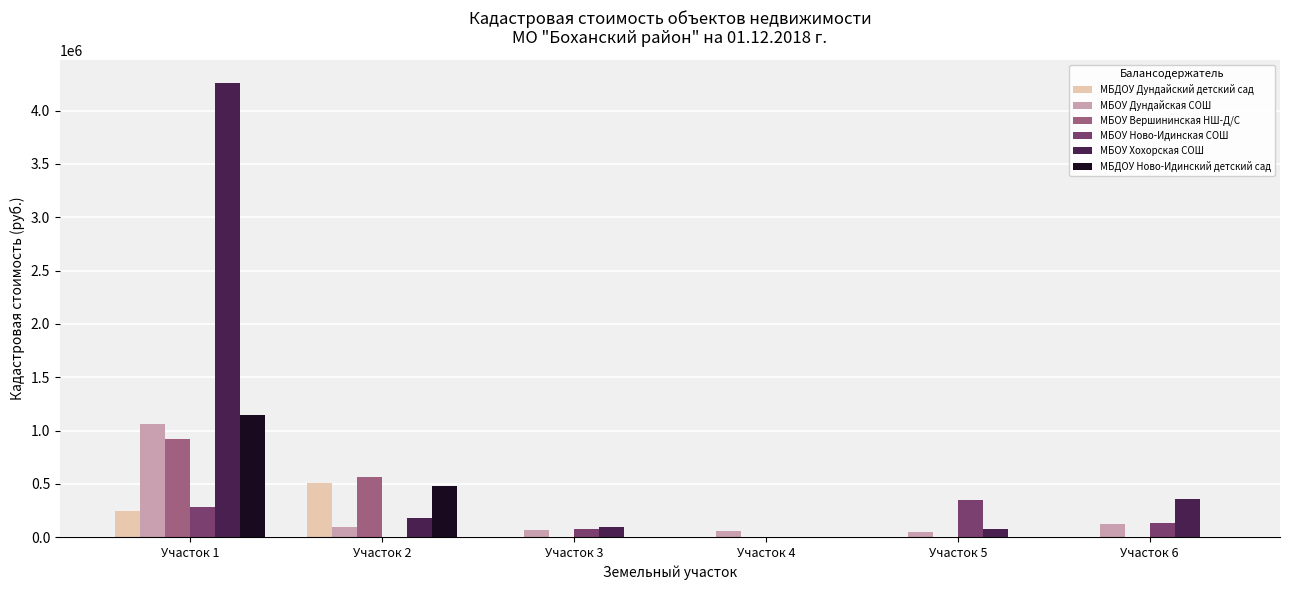

Which series has the largest total across all categories?

МБОУ Хохорская СОШ